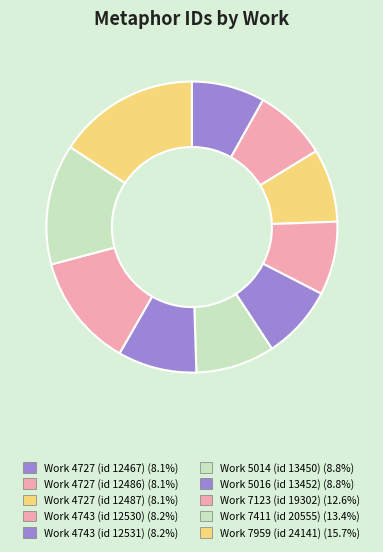

Which category has the biggest portion of the pie?

Work 7959 (id 24141)